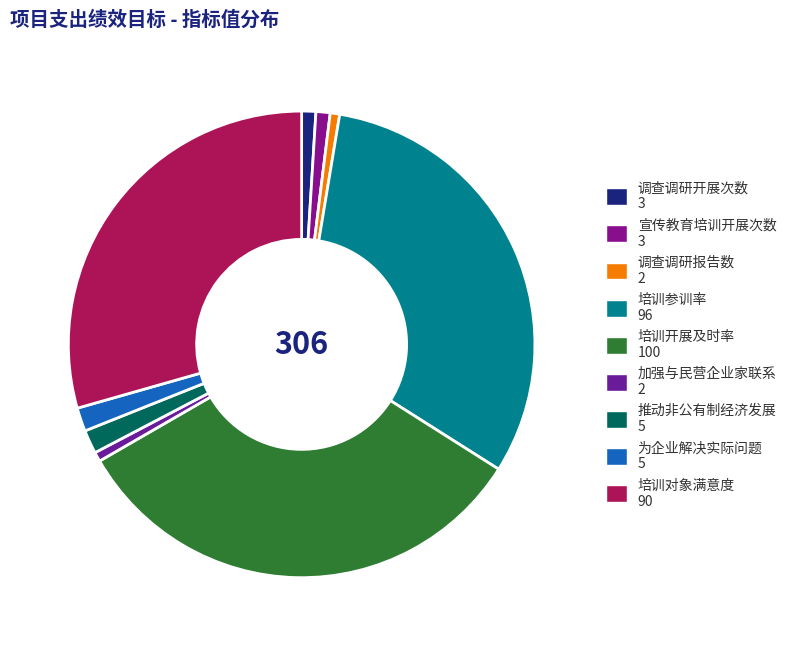

True or false: 培训参训率 accounts for 31% of the total.

True